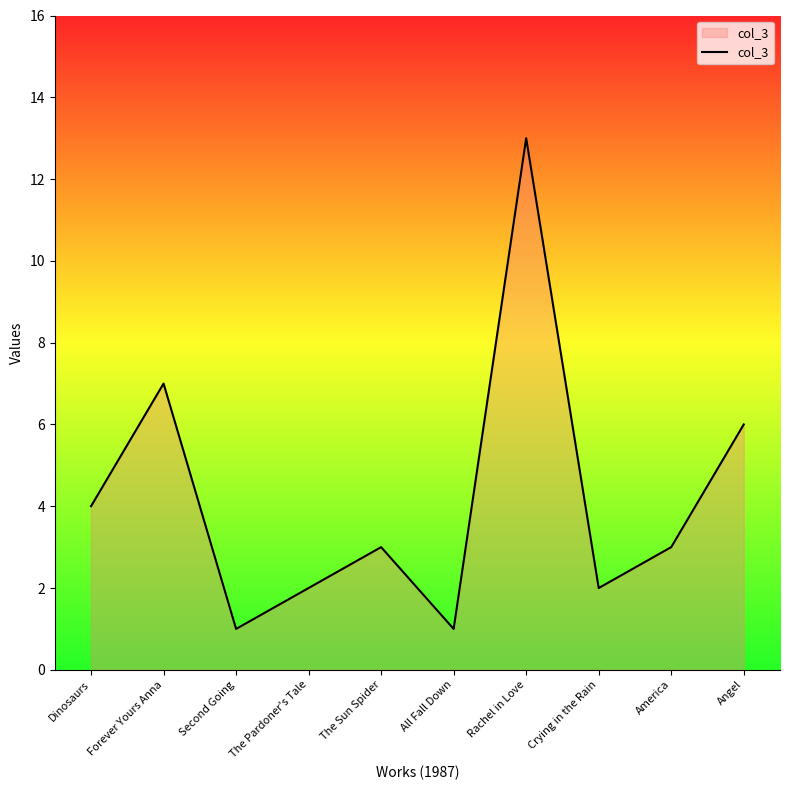

Which label corresponds to the largest value in the chart?

Rachel in Love